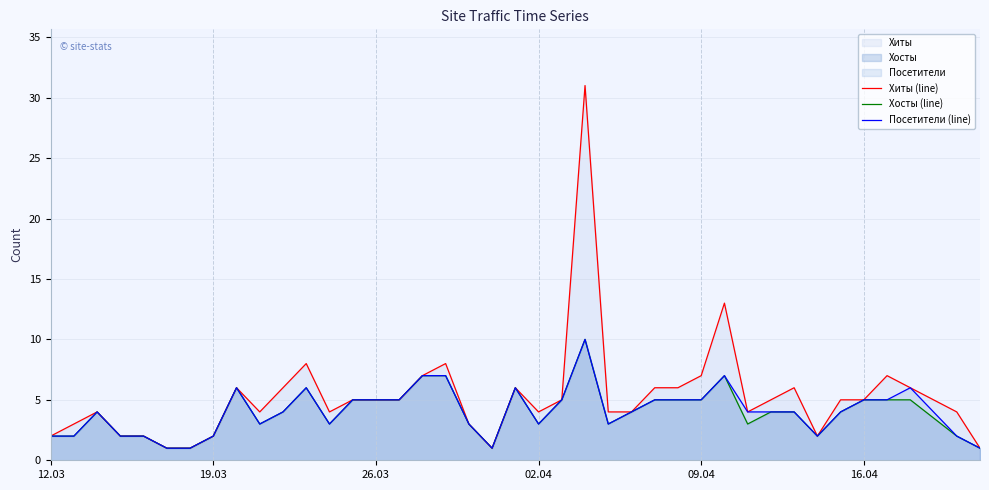

What is the sum of the Хосты (line) values at 02.04 and 16.04?

8